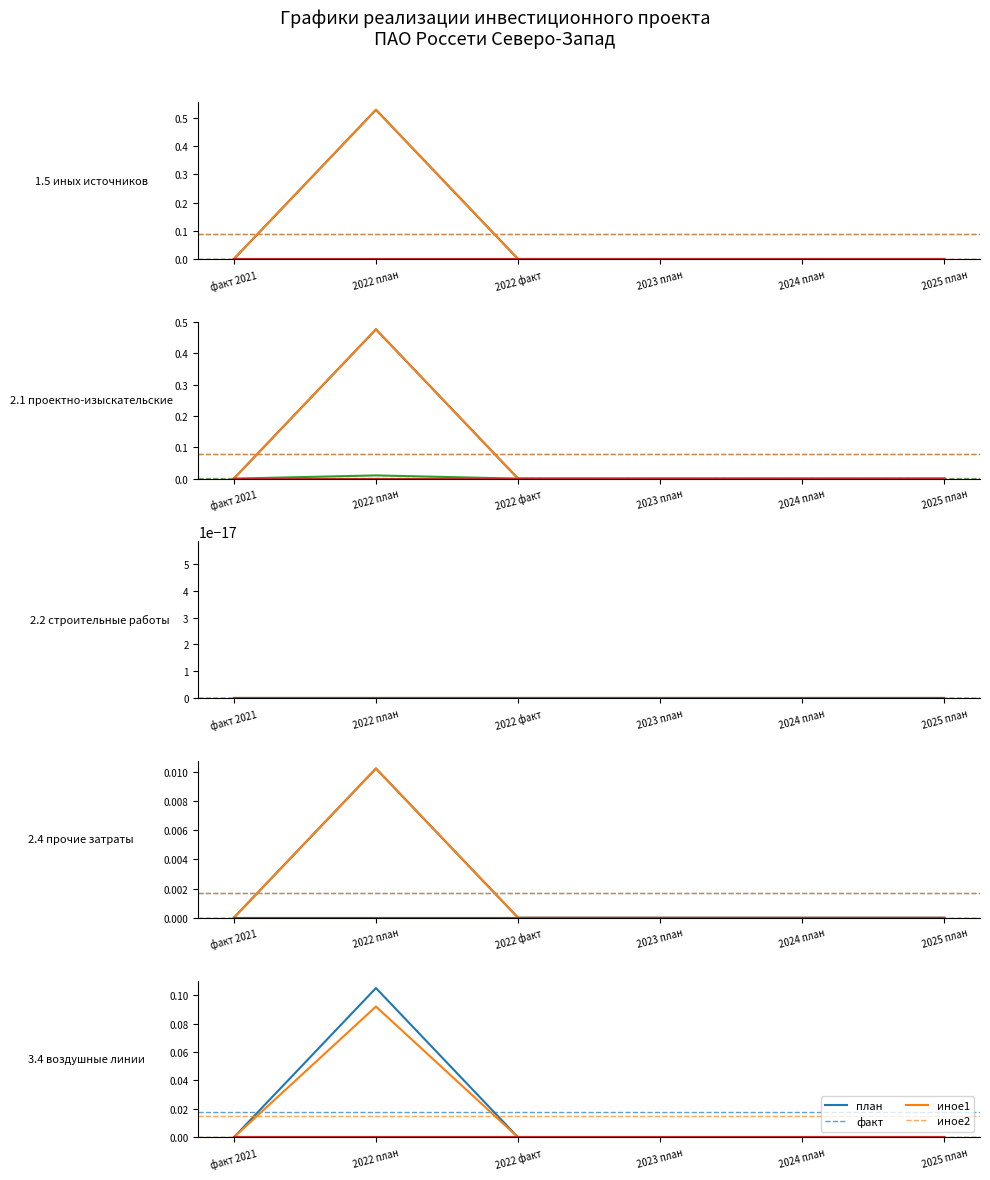

What value does the Финансирование (факт) series have at 2022 план?

0.5